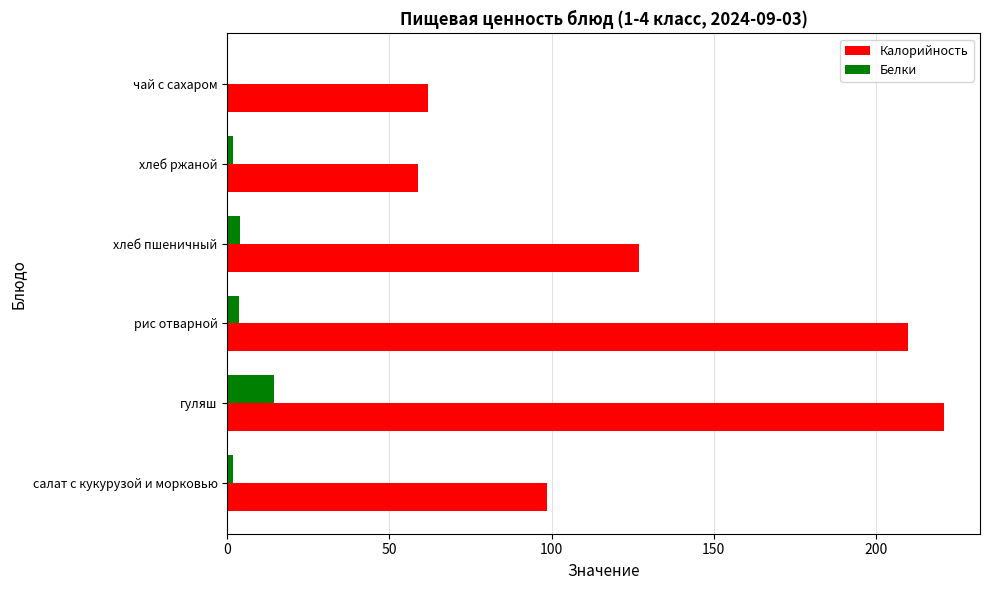

Which series changed the most between гуляш and рис отварной?

Калорийность